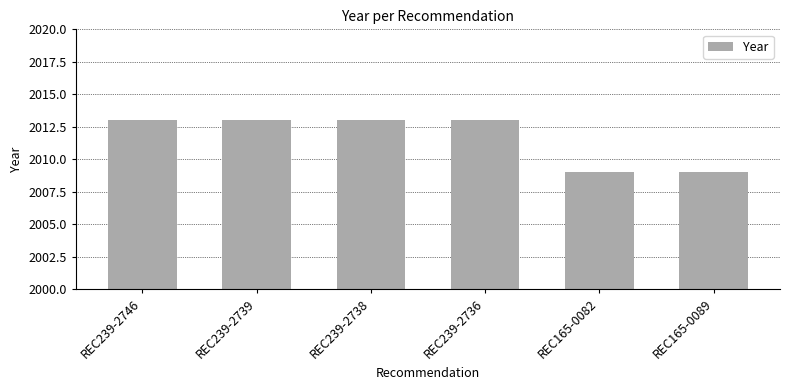

What is the sum of the values at REC165-0089 and REC239-2746?

4022